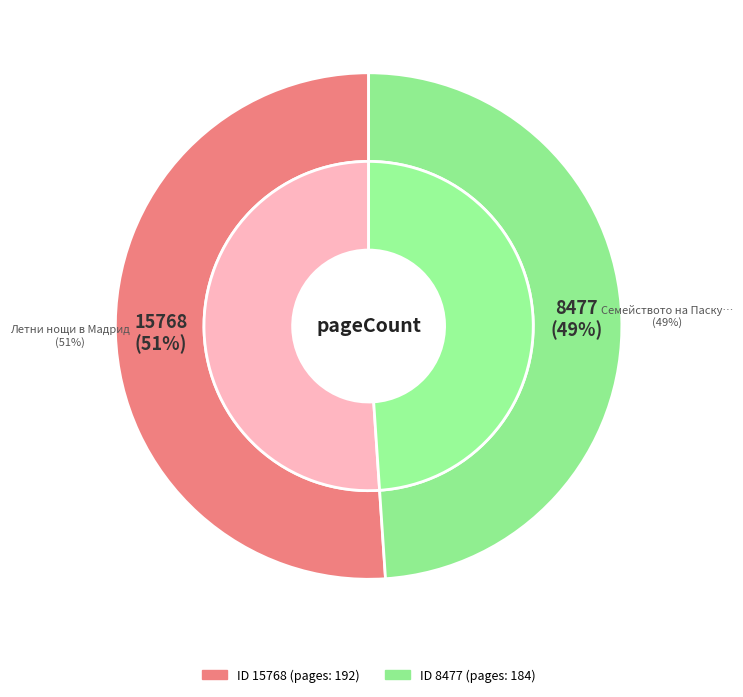

Between 8477 and 15768, which is larger?

15768